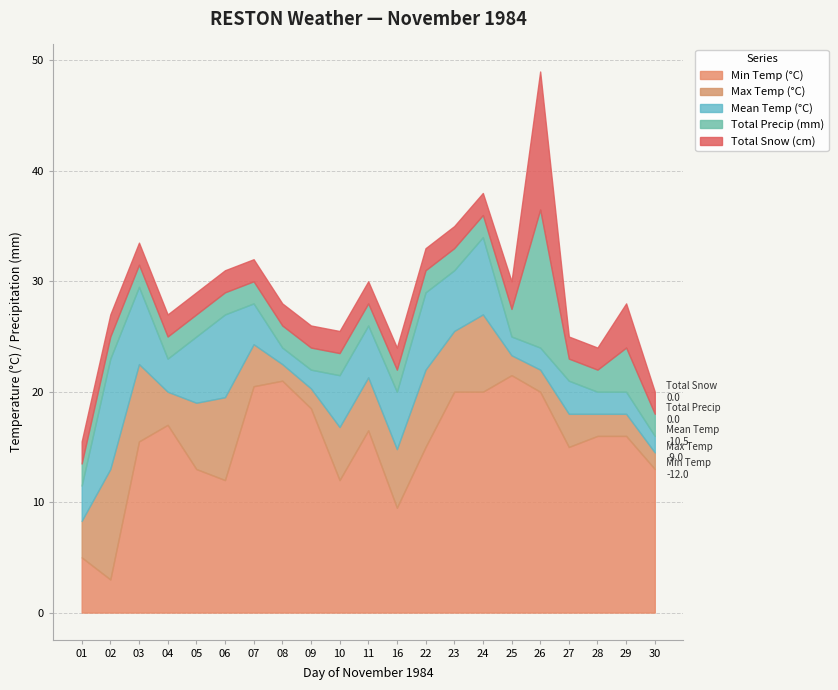

True or false: Total Snow (cm) and Total Precip (mm) intersect in this chart.

False